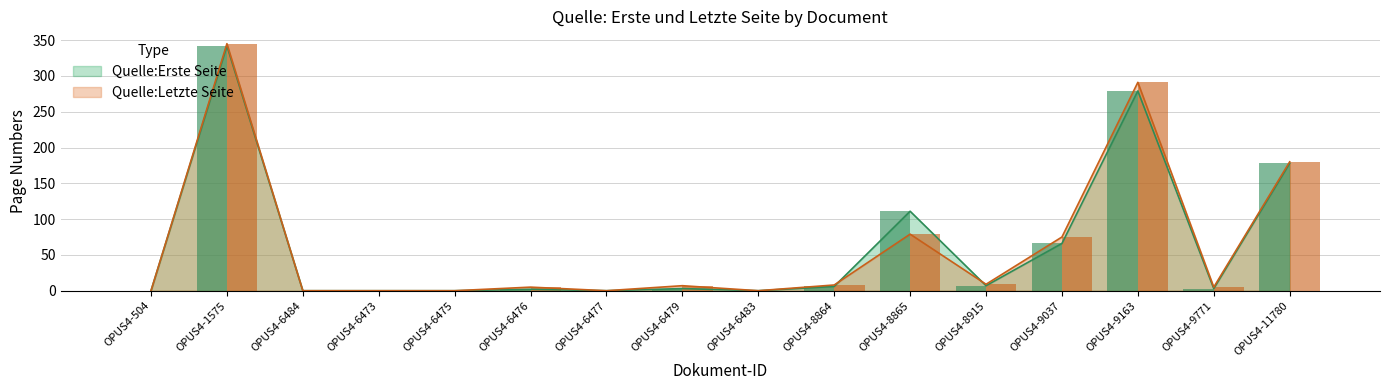

Where does the Quelle:Letzte Seite series first go above 7?

OPUS4-1575